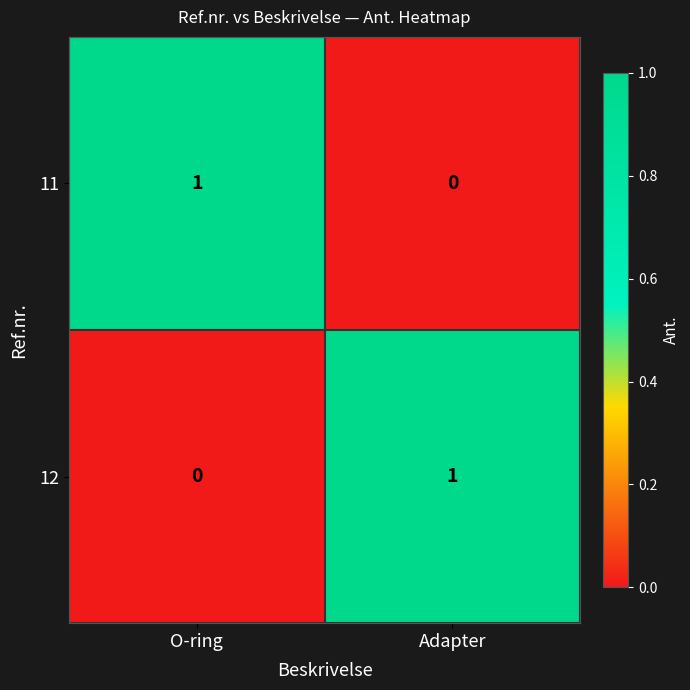

True or false: 12 has a value of 0 at O-ring.

True